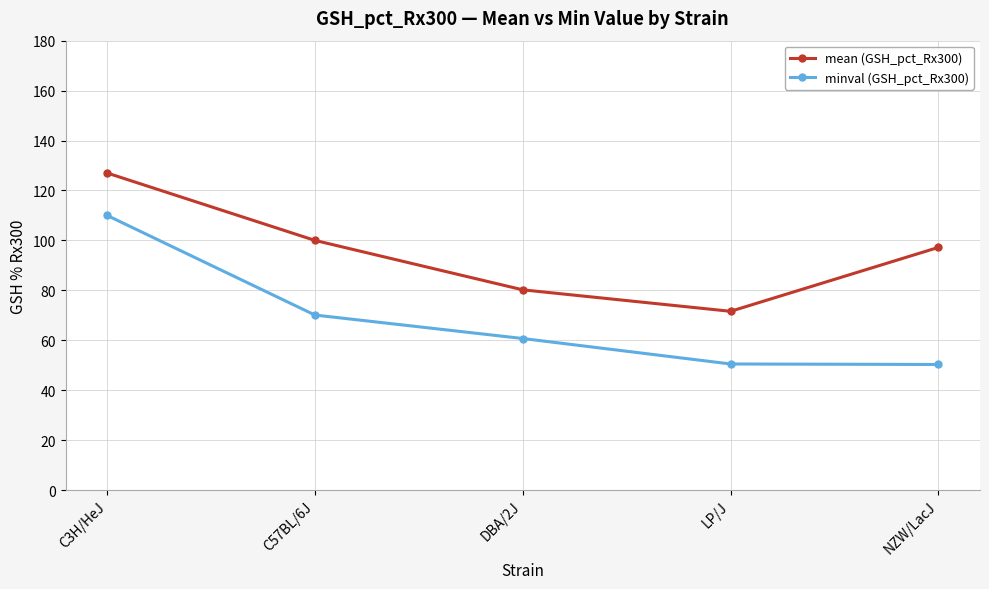

Between DBA/2J and LP/J, which series saw the biggest shift?

minval (GSH_pct_Rx300)